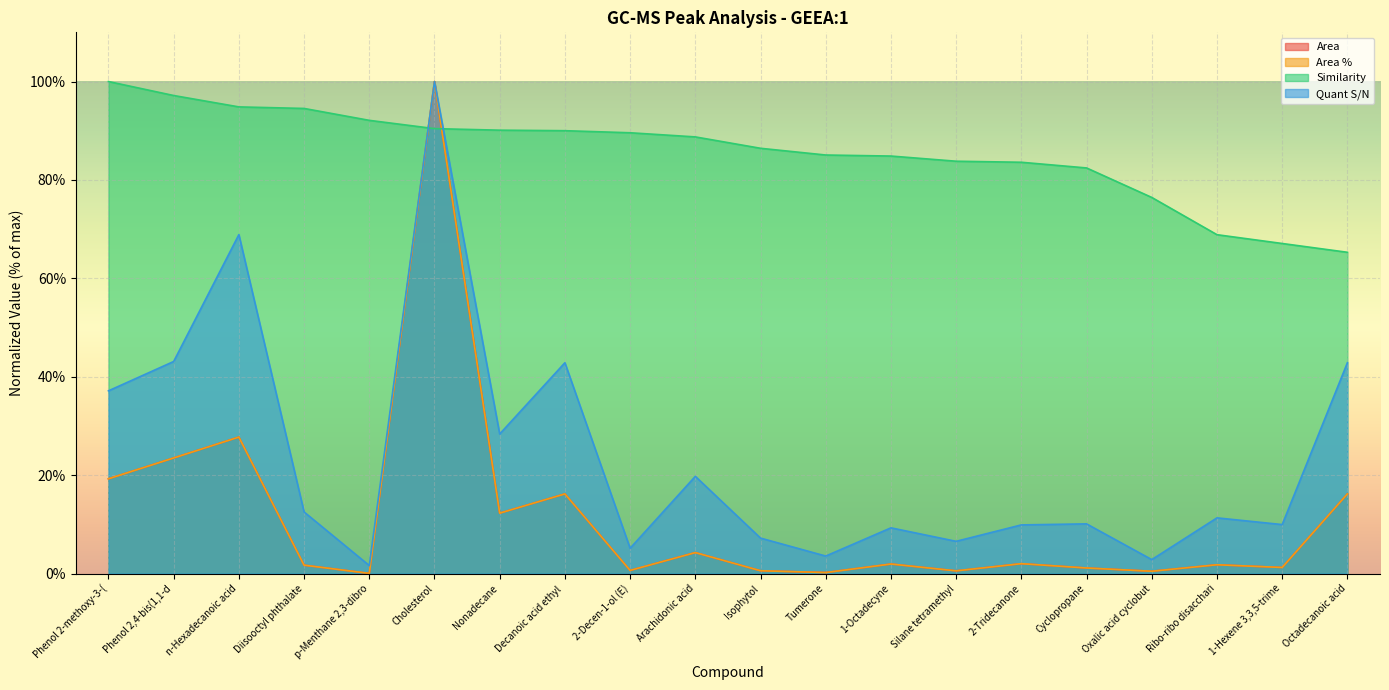

What value does the Area % series have at Phenol 2,4-bis(1,1-d?

23.5